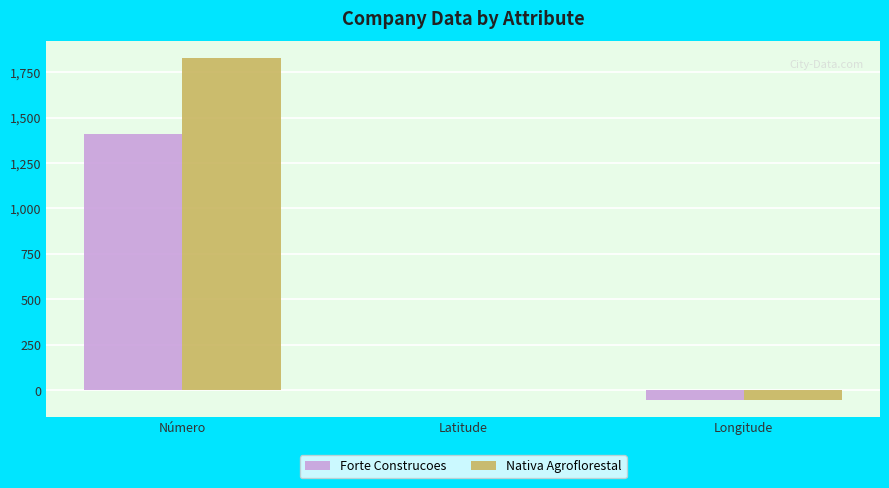

What is the difference between the Forte Construcoes values at Longitude and Latitude?

51.1